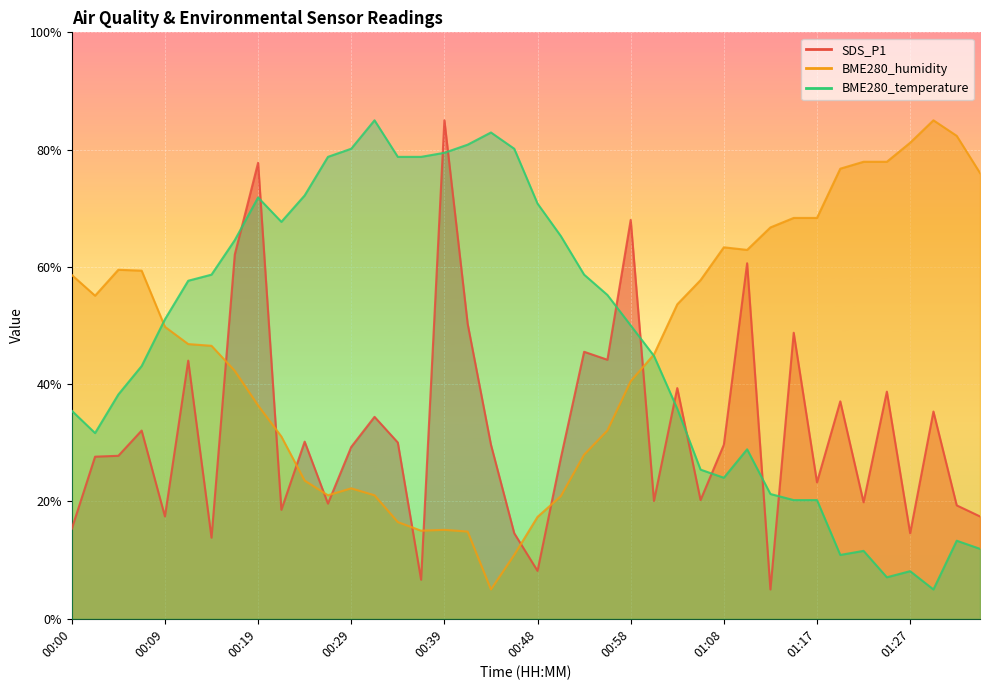

What is the minimum value for SDS_P1?

5.0